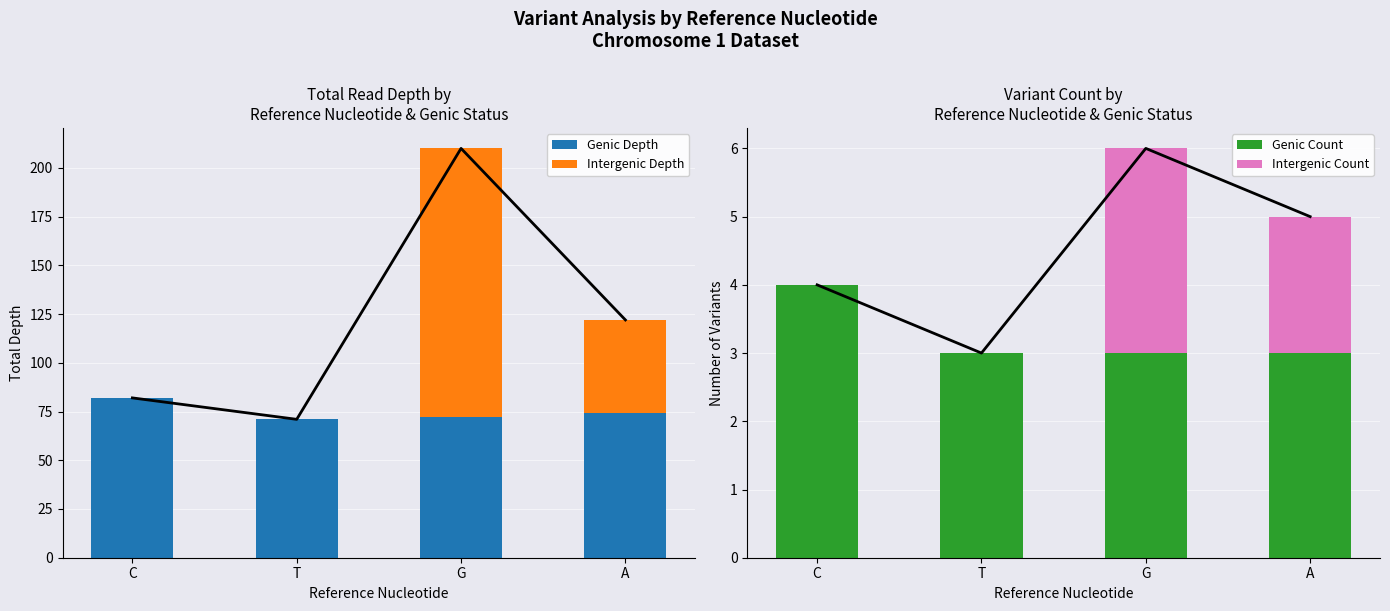

At how many categories does at least one series exceed 129?

1